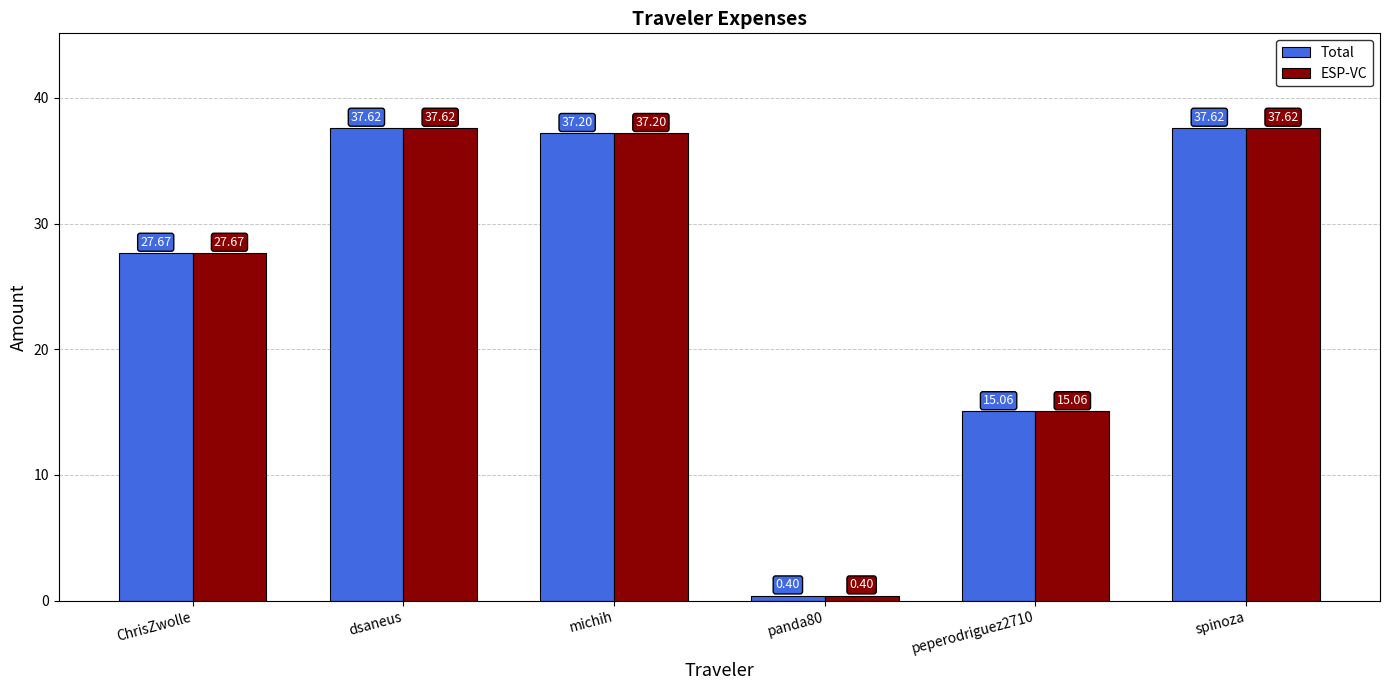

The ESP-VC series shows 37.6 at spinoza. True or false?

True